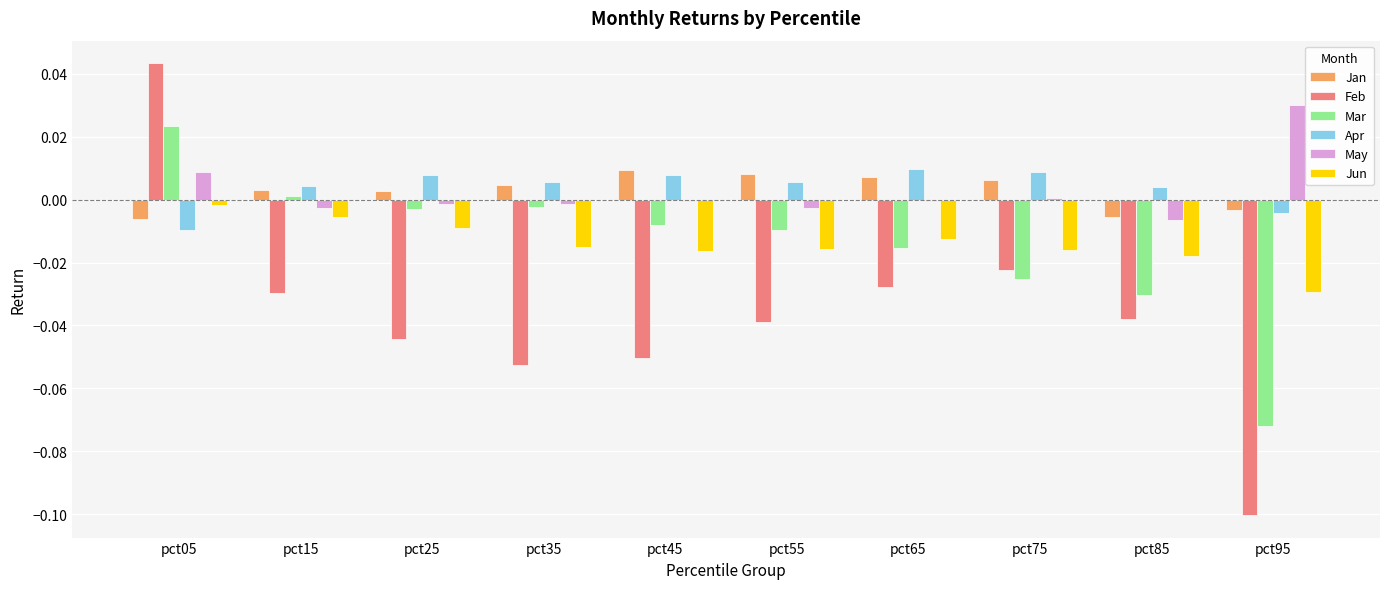

Does the chart contain stacked bars?

No